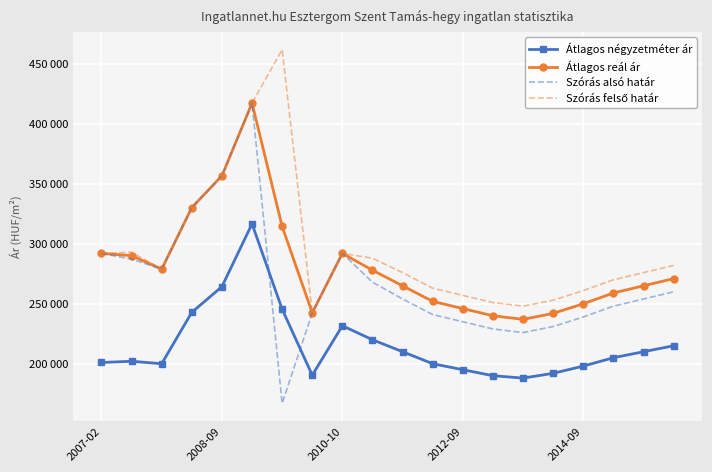

What is the label of the 5th point from the right?

15